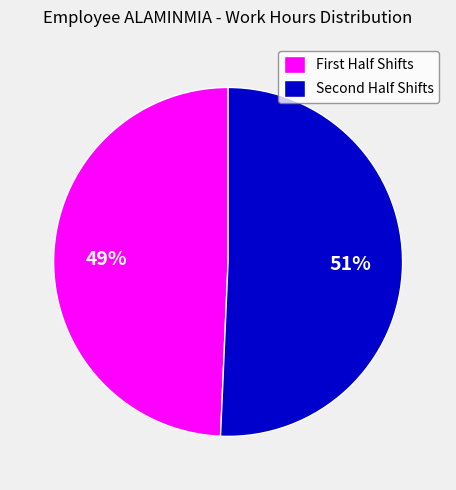

Which category has the smallest portion of the pie?

First Half Shifts